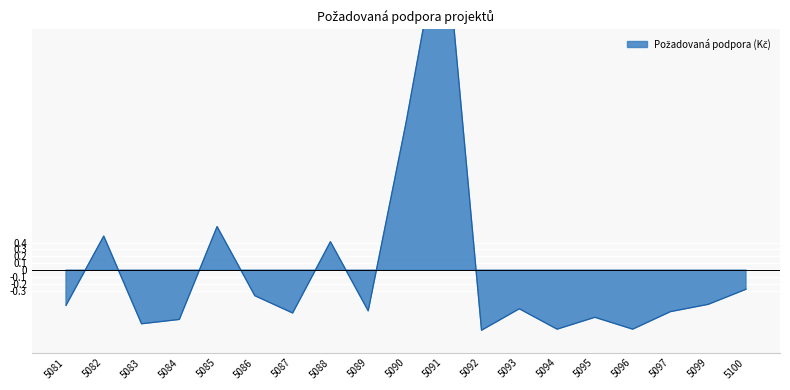

What is the greatest value displayed?

5.1